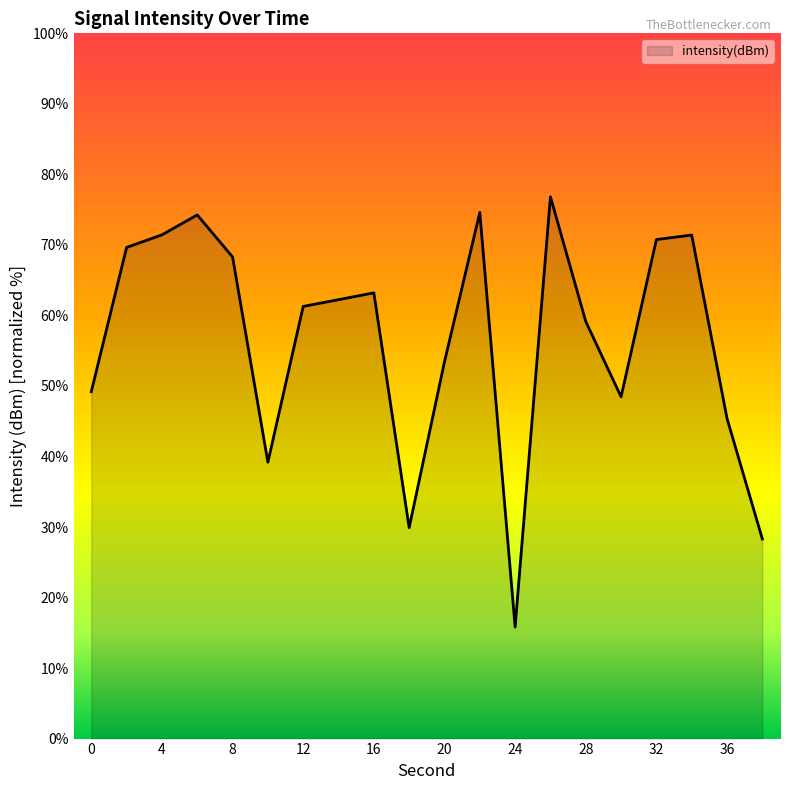

What is the minimum value shown in the chart?

15.8